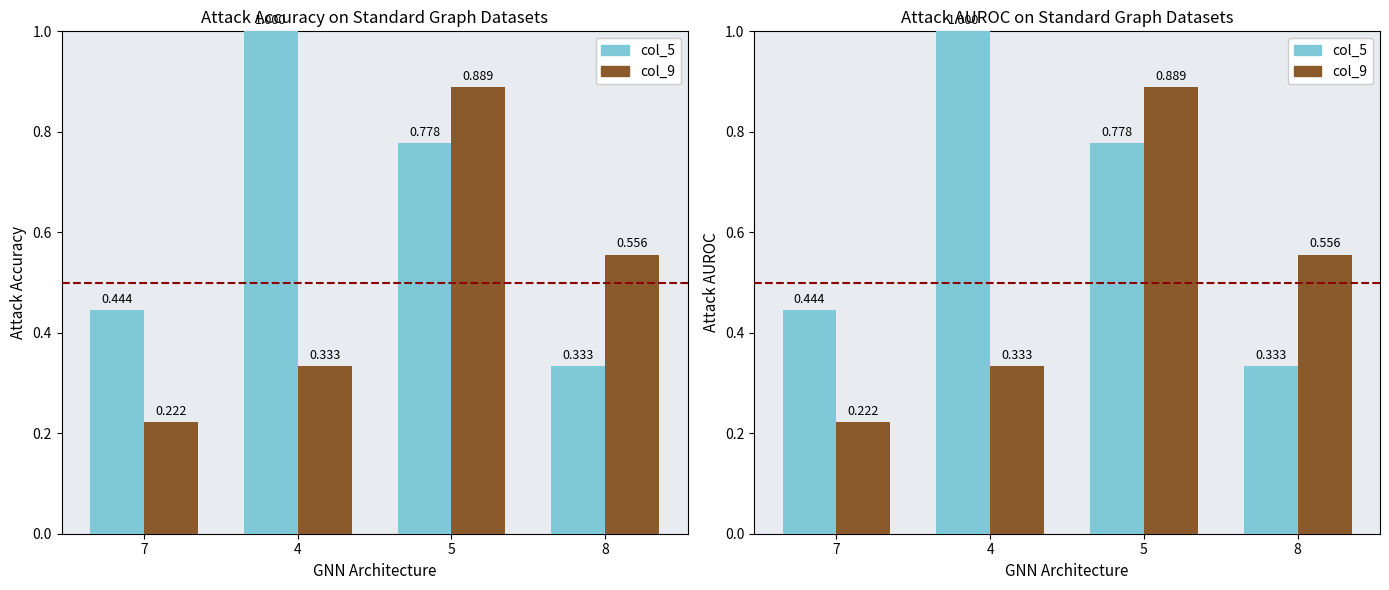

List the labels in order of col_9 value, smallest first.

7, 4, 8, 5